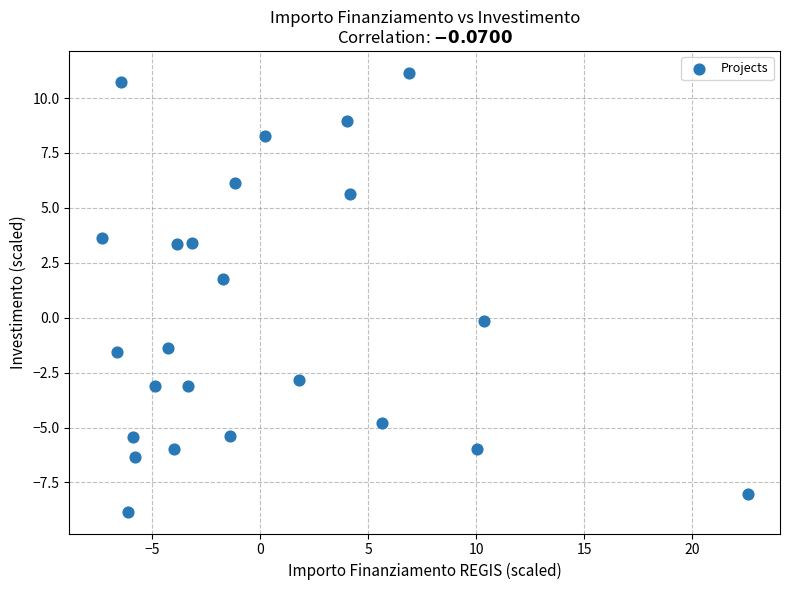

What Y value in the scatter plot is closest to 1?

1.8